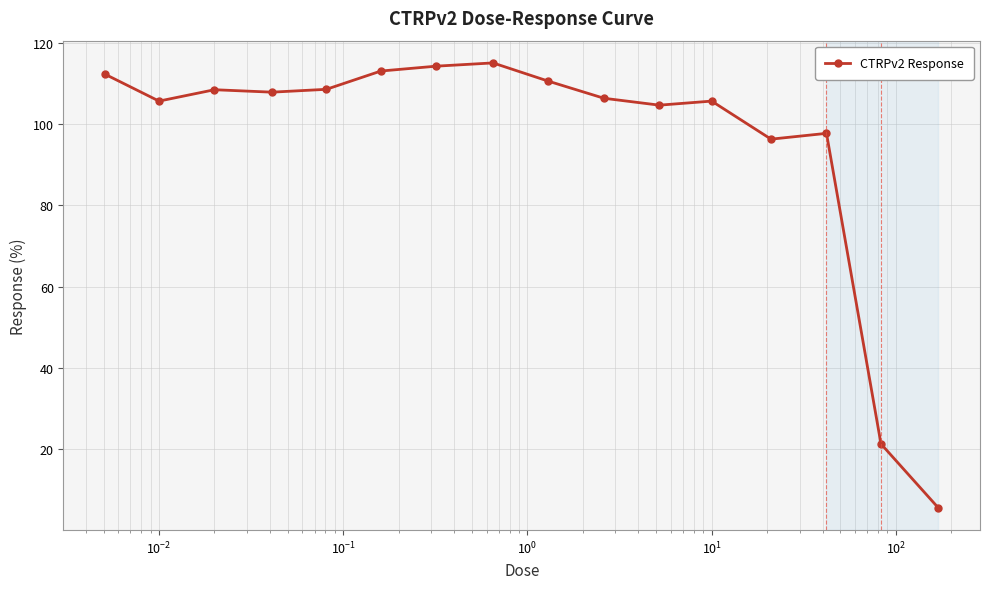

What is the greatest value displayed?

115.1